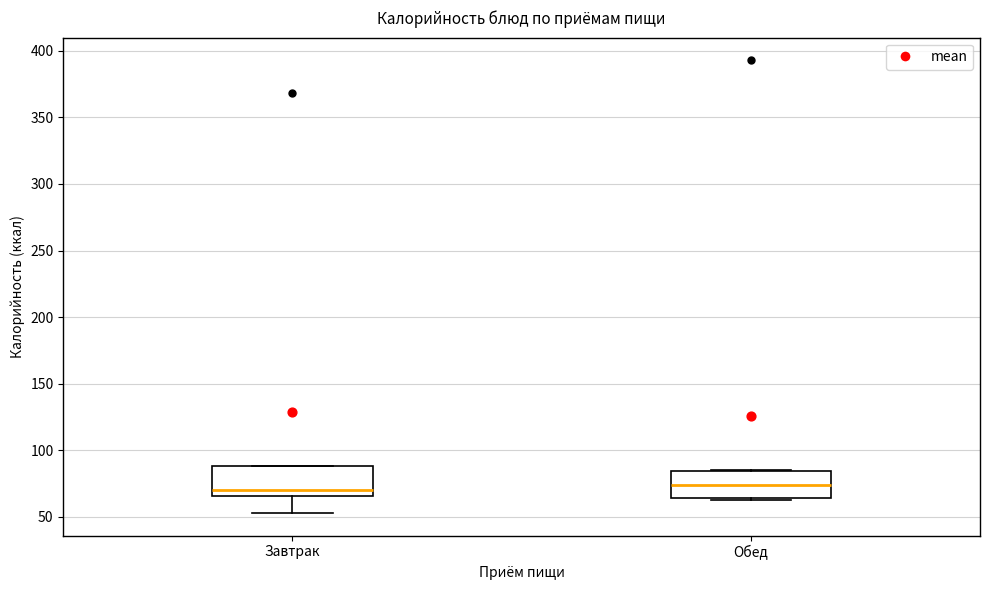

Reading left to right, transcribe this box plot: for each box, give where its median line is, the range the box spans, and where its two whiskers end, as read against the y-axis. The values are not printed on the chart, so give them approximately, as read against the axis.

Завтрак: median 70, box 65 to 90, whiskers 55 to 90
Обед: median 75, box 65 to 85, whiskers 65 to 85